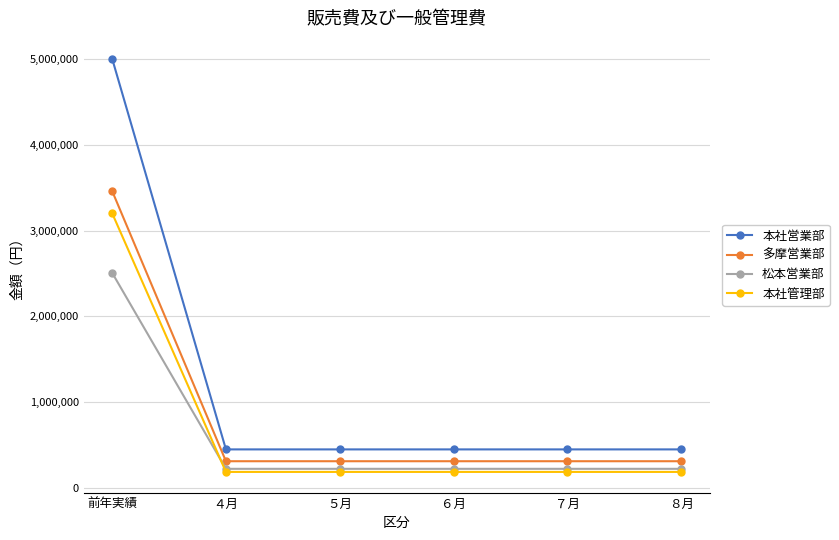

Does the chart have visible grid lines?

Yes